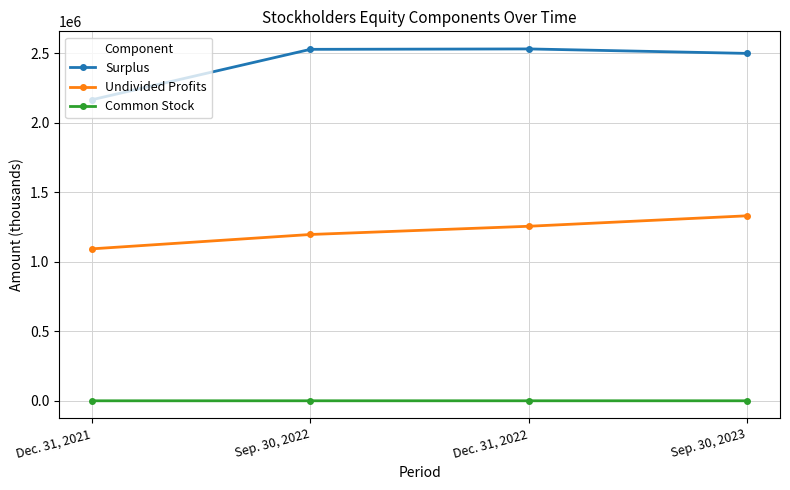

Does the chart have visible grid lines?

Yes